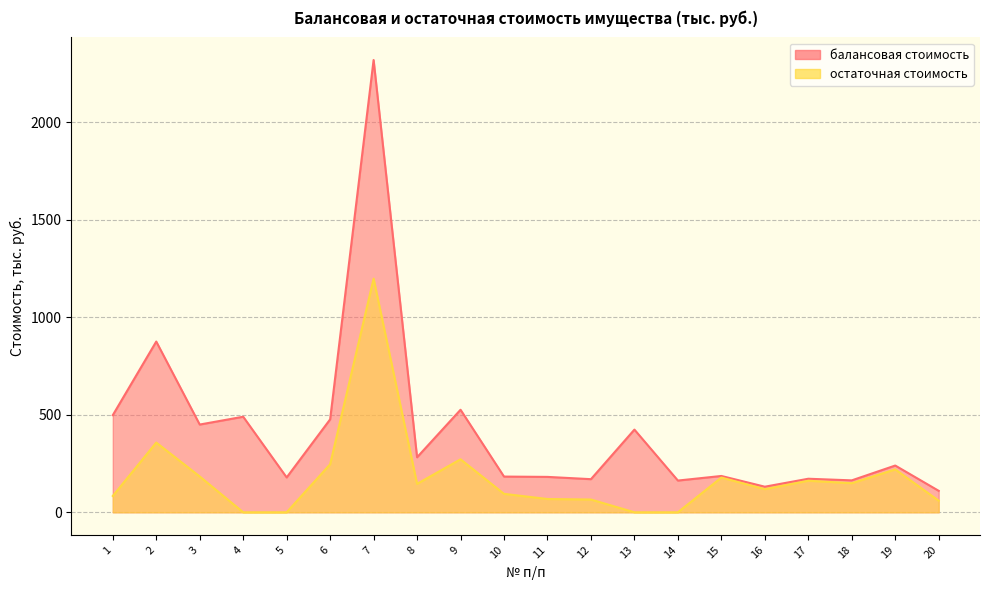

Which series has the largest range (max minus min)?

балансовая стоимость